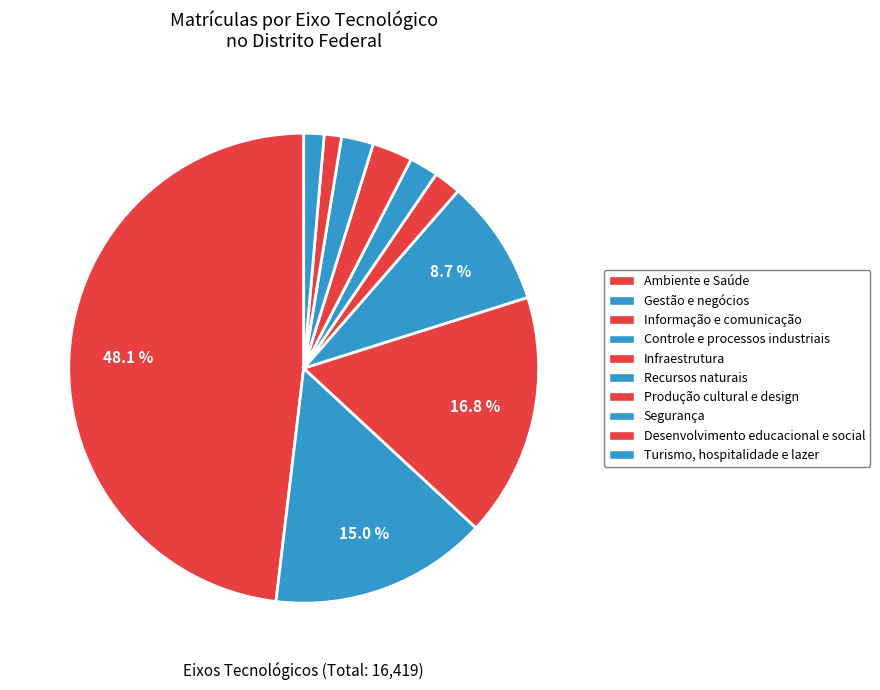

Rank the categories by value from highest to lowest.

Ambiente e Saúde, Informação e comunicação, Gestão e negócios, Controle e processos industriais, Produção cultural e design, Segurança, Recursos naturais, Infraestrutura, Turismo, hospitalidade e lazer, Desenvolvimento educacional e social